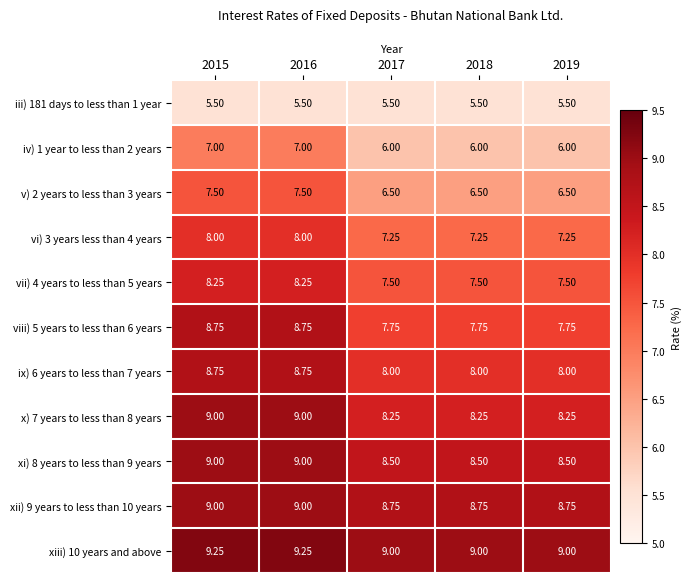

Is the value of ix) 6 years to less than 7 years at 2018 greater than the value of vii) 4 years to less than 5 years at 2018?

Yes